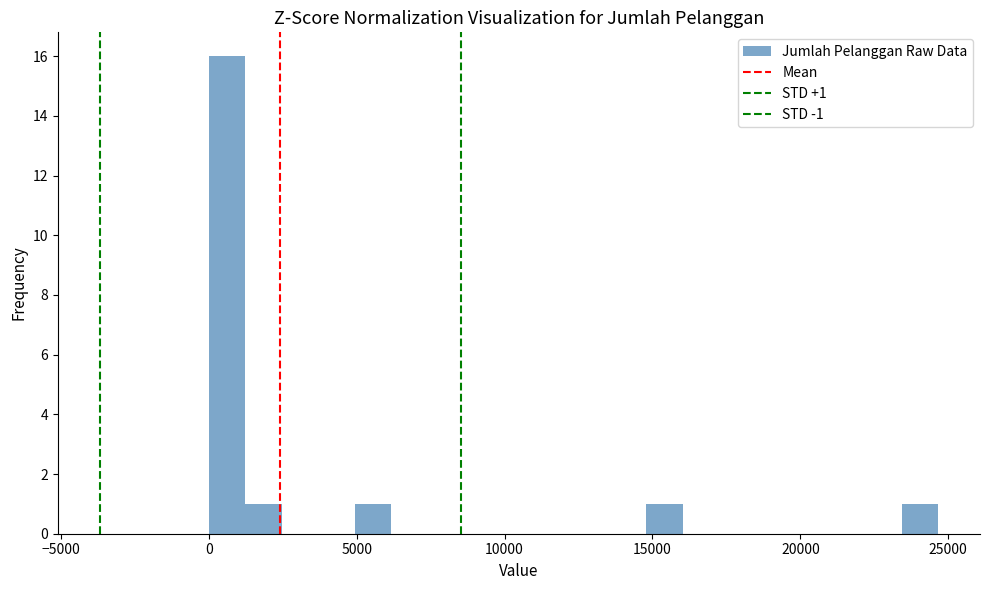

Read against the x-axis, roughly where is the centre of the tallest bar?

500